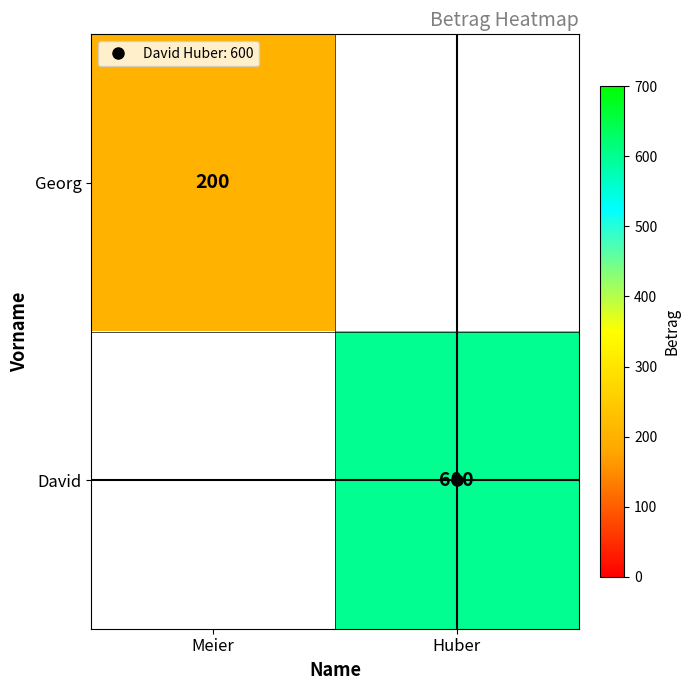

At how many categories does at least one series exceed 252?

1